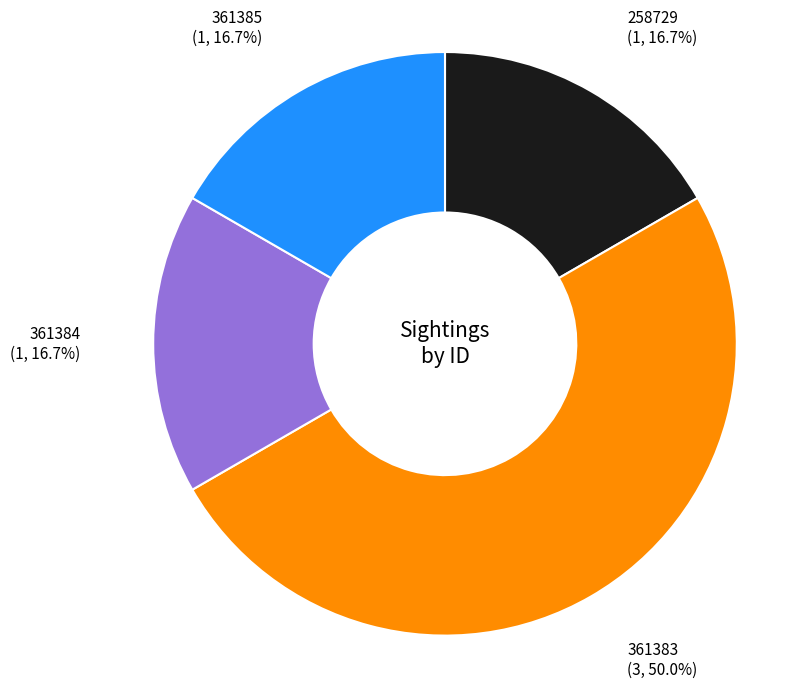

Between 361383 and 361385, which is larger?

361383